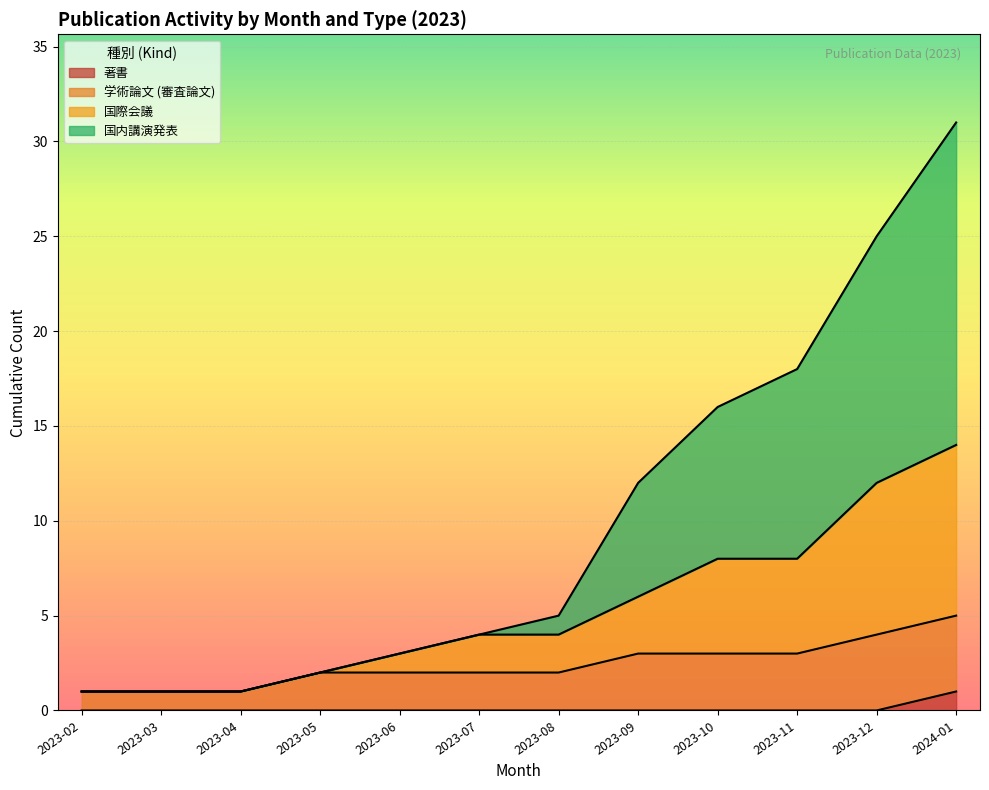

True or false: 国際会議 and 著書 cross at least once.

False